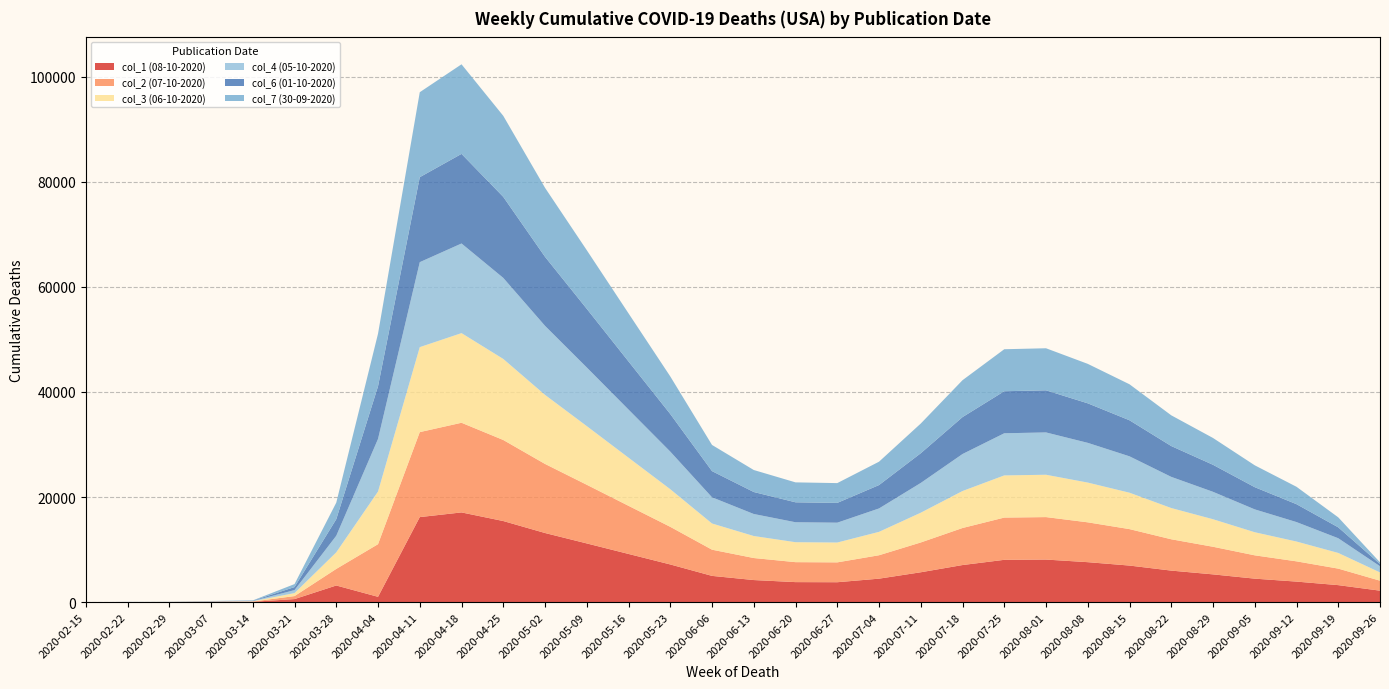

Reading right to left, what are all the values shown in this chart?

col_1 (08-10-2020): 2020-09-26=2173	2020-09-19=3226	2020-09-12=3899	2020-09-05=4461	2020-08-29=5275	2020-08-22=5993	2020-08-15=6952	2020-08-08=7598	2020-08-01=8094	2020-07-25=8044	2020-07-18=7051	2020-07-11=5675	2020-07-04=4458	2020-06-27=3780	2020-06-20=3801	2020-06-13=4194	2020-06-06=4987	2020-05-23=7164	2020-05-16=9164	2020-05-09=11167	2020-05-02=13150	2020-04-25=15429	2020-04-18=17069	2020-04-11=16178	2020-04-04=1002	2020-03-28=3158	2020-03-21=571	2020-03-14=53	2020-03-07=35	2020-02-29=10	2020-02-22=5	2020-02-15=0
col_2 (07-10-2020): 2020-09-26=1902	2020-09-19=3144	2020-09-12=3855	2020-09-05=4439	2020-08-29=5256	2020-08-22=5963	2020-08-15=6938	2020-08-08=7585	2020-08-01=8085	2020-07-25=8041	2020-07-18=7049	2020-07-11=5673	2020-07-04=4457	2020-06-27=3780	2020-06-20=3799	2020-06-13=4193	2020-06-06=4987	2020-05-23=7164	2020-05-16=9164	2020-05-09=11167	2020-05-02=13149	2020-04-25=15429	2020-04-18=17067	2020-04-11=16178	2020-04-04=10020	2020-03-28=3157	2020-03-21=571	2020-03-14=53	2020-03-07=35	2020-02-29=10	2020-02-22=5	2020-02-15=0
col_3 (06-10-2020): 2020-09-26=1570	2020-09-19=2985	2020-09-12=3773	2020-09-05=4397	2020-08-29=5241	2020-08-22=5948	2020-08-15=6930	2020-08-08=7568	2020-08-01=8061	2020-07-25=8027	2020-07-18=7042	2020-07-11=5666	2020-07-04=4455	2020-06-27=3778	2020-06-20=3799	2020-06-13=4191	2020-06-06=4987	2020-05-23=7161	2020-05-16=9162	2020-05-09=11166	2020-05-02=13146	2020-04-25=15428	2020-04-18=17065	2020-04-11=16177	2020-04-04=10019	2020-03-28=3157	2020-03-21=571	2020-03-14=53	2020-03-07=35	2020-02-29=10	2020-02-22=5	2020-02-15=0
col_4 (05-10-2020): 2020-09-26=1178	2020-09-19=2800	2020-09-12=3703	2020-09-05=4352	2020-08-29=5219	2020-08-22=5933	2020-08-15=6928	2020-08-08=7562	2020-08-01=8056	2020-07-25=8024	2020-07-18=7042	2020-07-11=5665	2020-07-04=4455	2020-06-27=3777	2020-06-20=3799	2020-06-13=4190	2020-06-06=4986	2020-05-23=7160	2020-05-16=9160	2020-05-09=11166	2020-05-02=13144	2020-04-25=15428	2020-04-18=17063	2020-04-11=16176	2020-04-04=10019	2020-03-28=3156	2020-03-21=571	2020-03-14=53	2020-03-07=35	2020-02-29=10	2020-02-22=5	2020-02-15=0
col_6 (01-10-2020): 2020-09-26=427	2020-09-19=2074	2020-09-12=3406	2020-09-05=4225	2020-08-29=5143	2020-08-22=5868	2020-08-15=6861	2020-08-08=7524	2020-08-01=8016	2020-07-25=8002	2020-07-18=7028	2020-07-11=5655	2020-07-04=4450	2020-06-27=3767	2020-06-20=3797	2020-06-13=4187	2020-06-06=4983	2020-05-23=7156	2020-05-16=9158	2020-05-09=11163	2020-05-02=13139	2020-04-25=15425	2020-04-18=17057	2020-04-11=16176	2020-04-04=10016	2020-03-28=3152	2020-03-21=571	2020-03-14=53	2020-03-07=35	2020-02-29=9	2020-02-22=5	2020-02-15=0
col_7 (30-09-2020): 2020-09-26=315	2020-09-19=1902	2020-09-12=3312	2020-09-05=4162	2020-08-29=5106	2020-08-22=5849	2020-08-15=6854	2020-08-08=7512	2020-08-01=8007	2020-07-25=7995	2020-07-18=7026	2020-07-11=5654	2020-07-04=4448	2020-06-27=3767	2020-06-20=3795	2020-06-13=4187	2020-06-06=4983	2020-05-23=7156	2020-05-16=9157	2020-05-09=11162	2020-05-02=13138	2020-04-25=15425	2020-04-18=17055	2020-04-11=16176	2020-04-04=10017	2020-03-28=3152	2020-03-21=571	2020-03-14=53	2020-03-07=35	2020-02-29=9	2020-02-22=5	2020-02-15=0